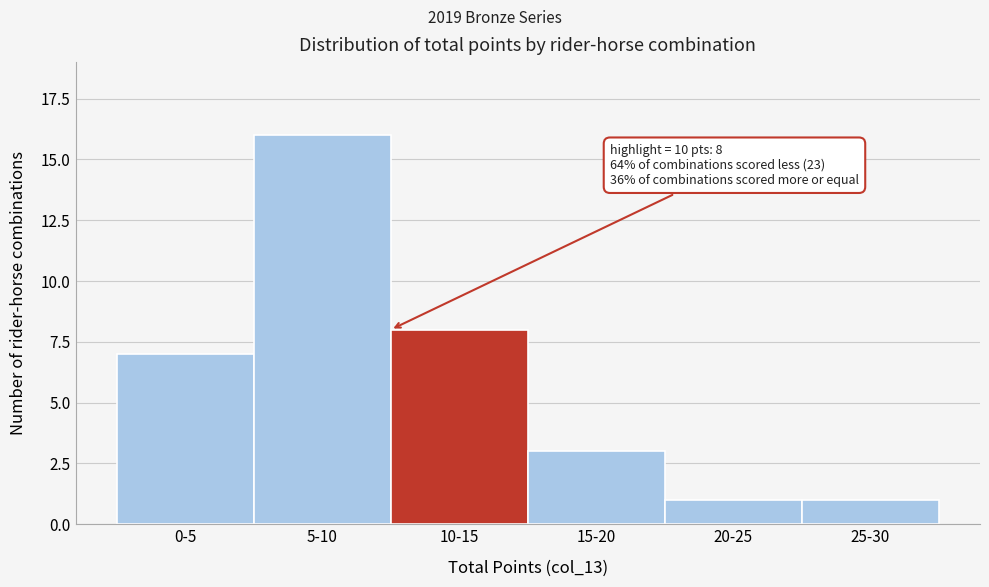

Reading left to right, list all the values displayed in this chart.

0-5=7	5-10=16	10-15=8	15-20=3	20-25=1	25-30=1